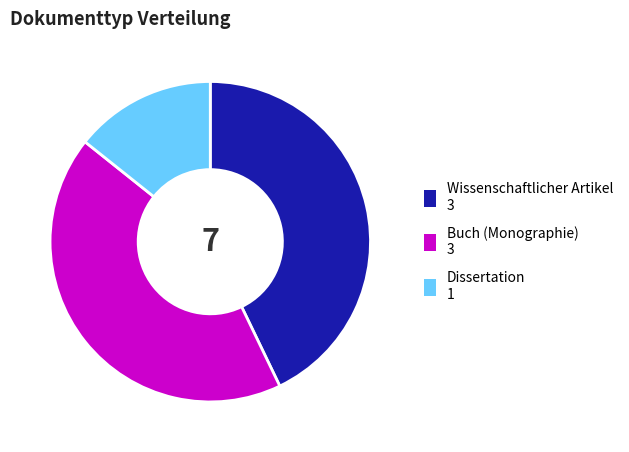

Which slice is the smallest?

Dissertation